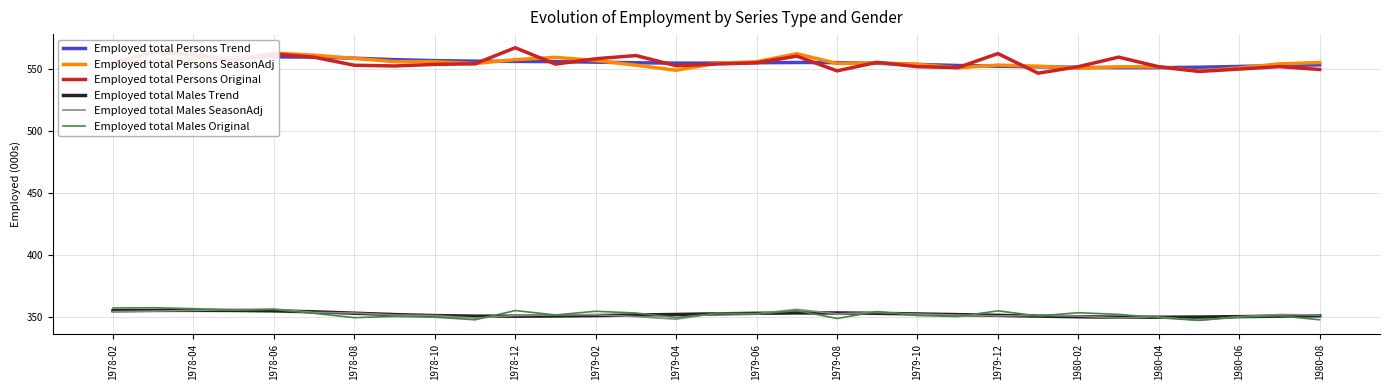

The Employed total Males SeasonAdj series shows 535.0 at 1979-10. True or false?

False